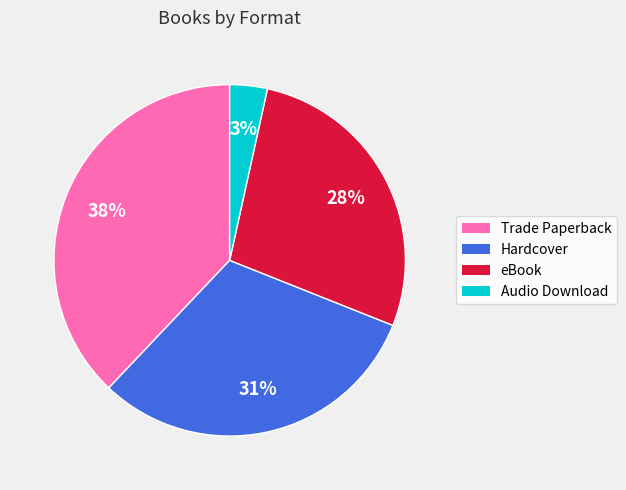

Rank the categories by value from lowest to highest.

Audio Download, eBook, Hardcover, Trade Paperback